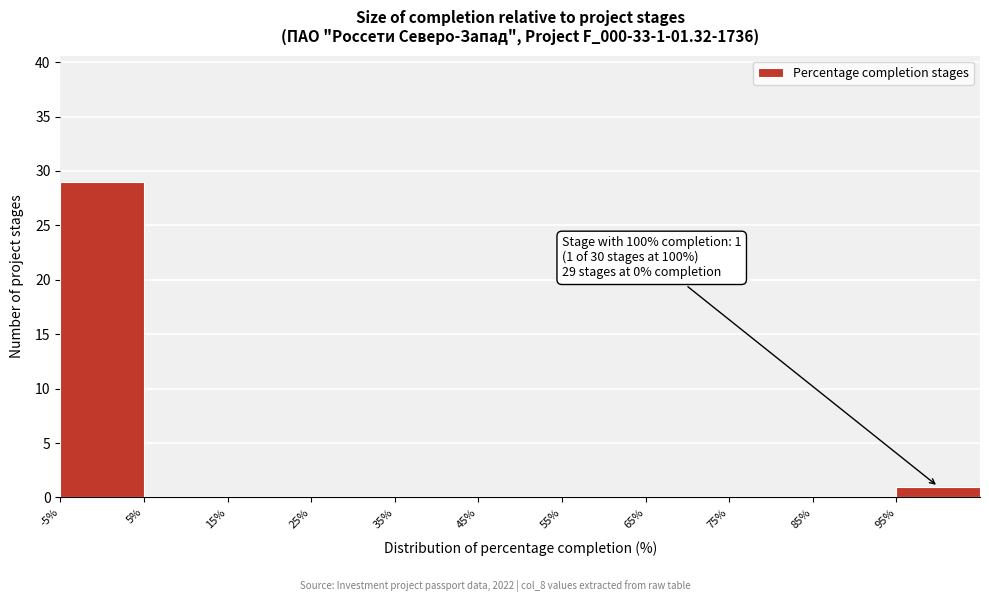

Which range on the x-axis has the tallest bar?

-5 to 5